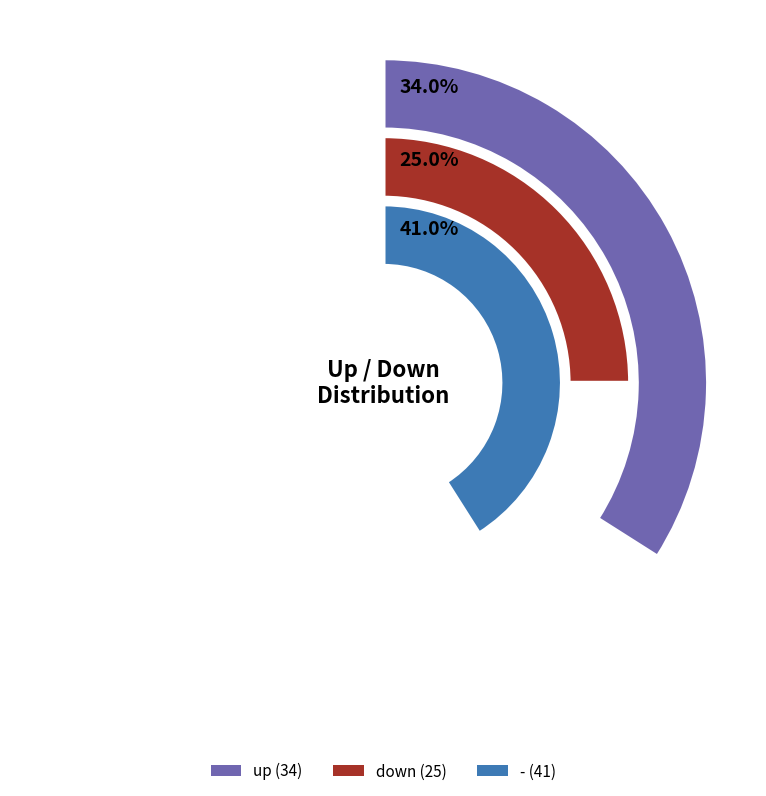

To the nearest percent, what is the combined percentage of down and -?

66%